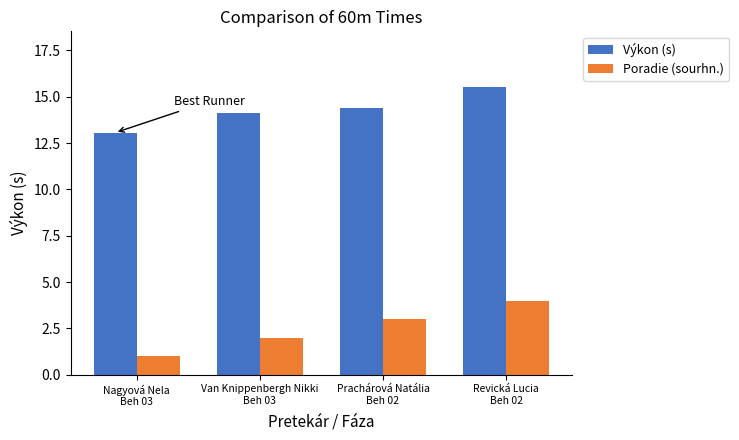

Which series has the largest total across all categories?

Výkon (s)